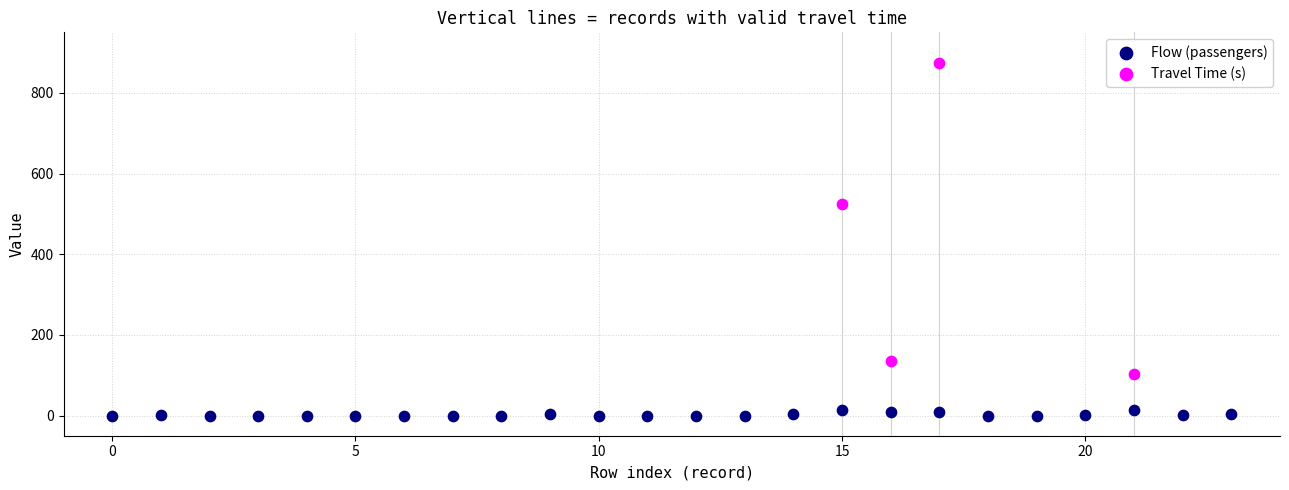

Which series contains the lowest Y value?

Flow (passengers)